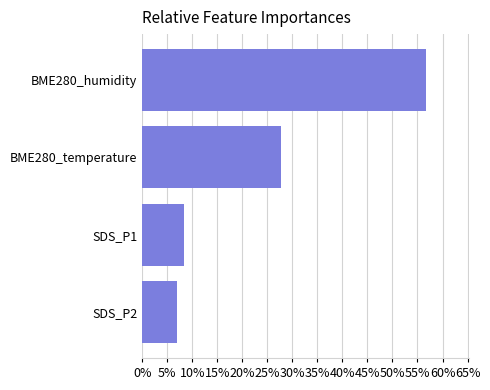

Are the bars horizontal?

Yes